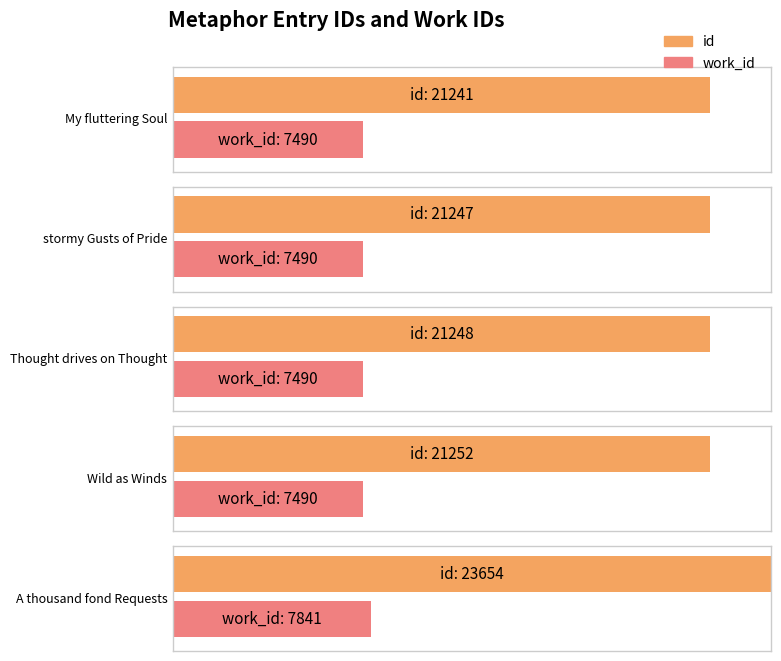

List the series in order of their overall mean, lowest first.

work_id, id